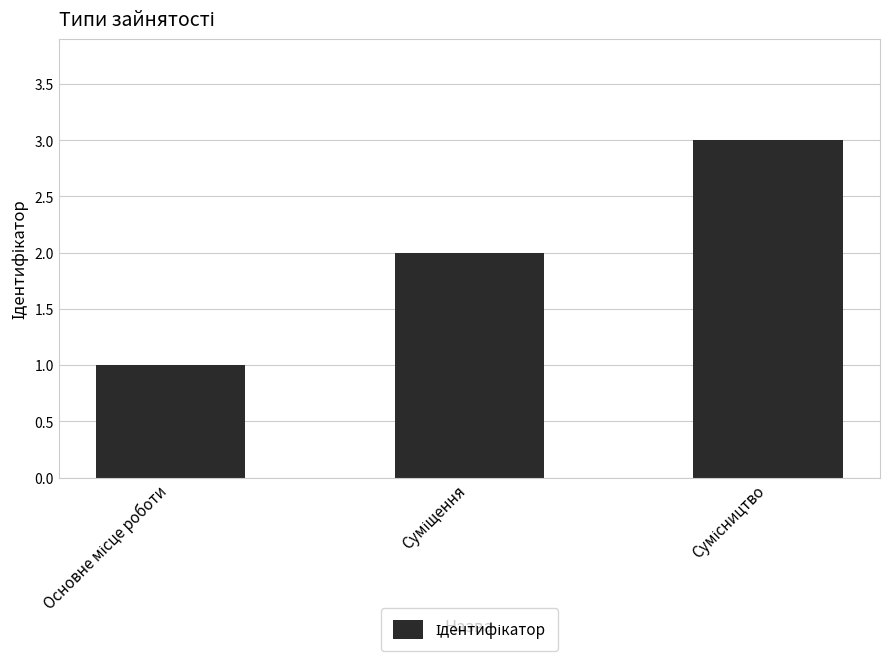

How many bars are there in total?

3